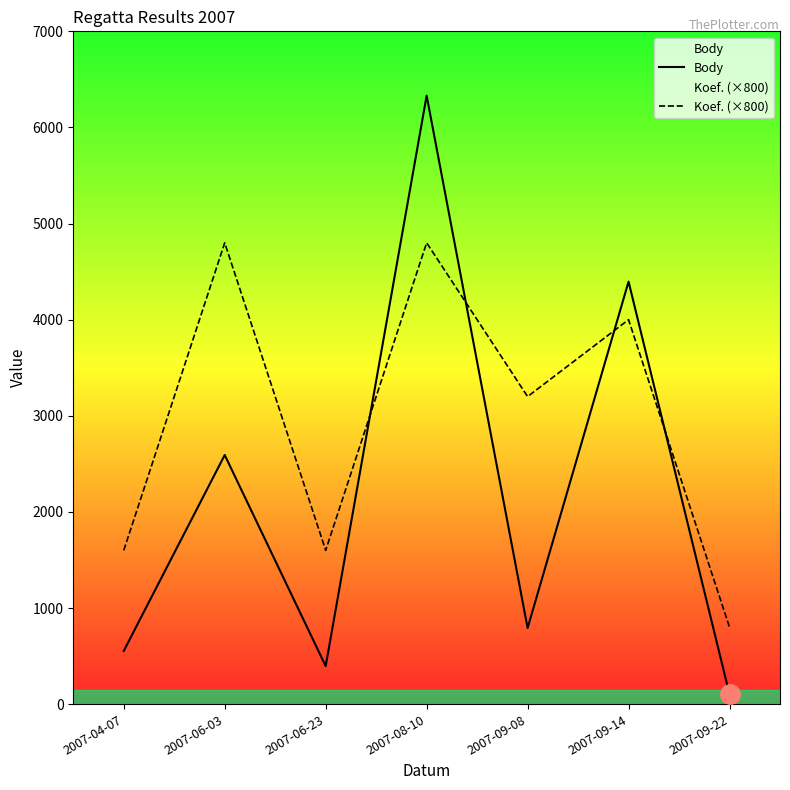

List the labels in order of Body value, smallest first.

2007-09-22, 2007-06-23, 2007-04-07, 2007-09-08, 2007-06-03, 2007-09-14, 2007-08-10